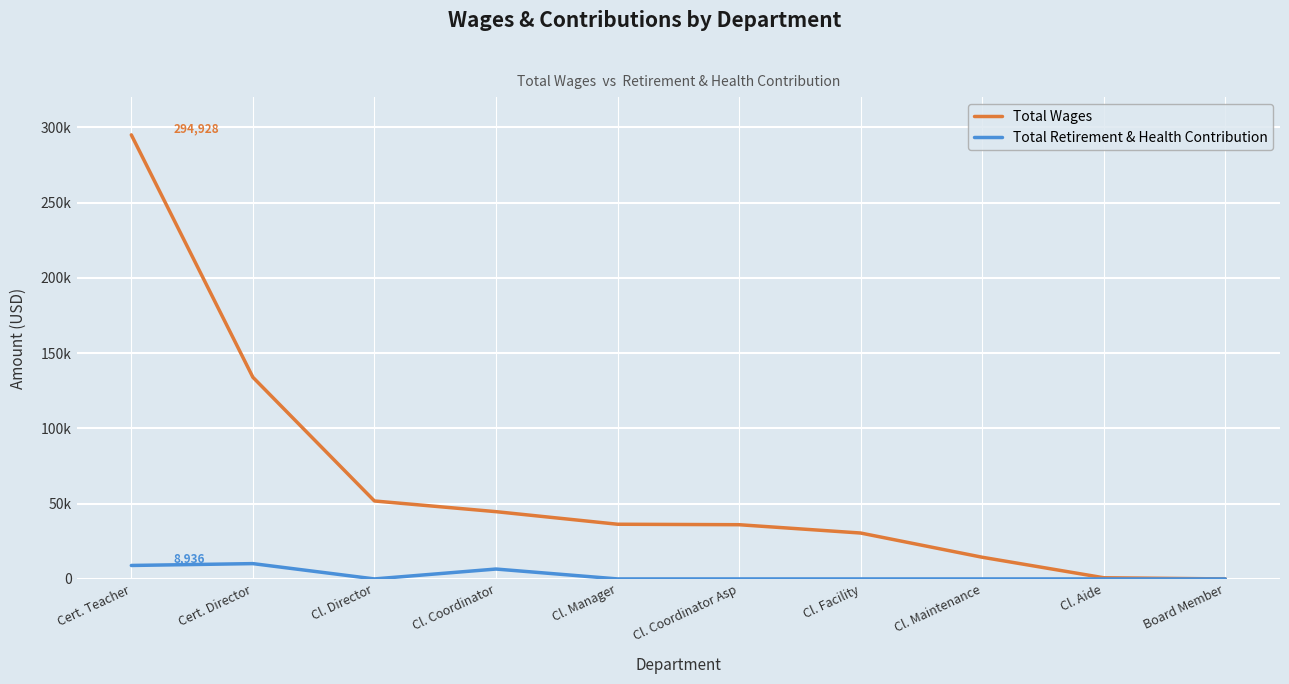

The Total Retirement & Health Contribution series shows 0 at Board Member. True or false?

True